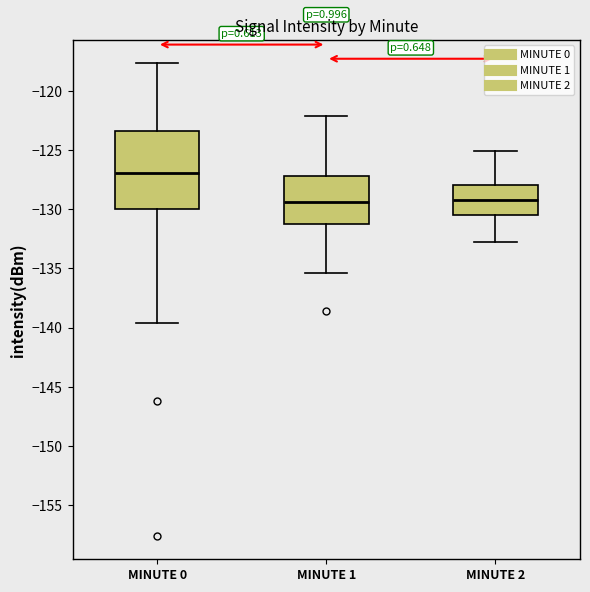

Which box is the tallest, from its lower edge to its upper edge?

MINUTE 0